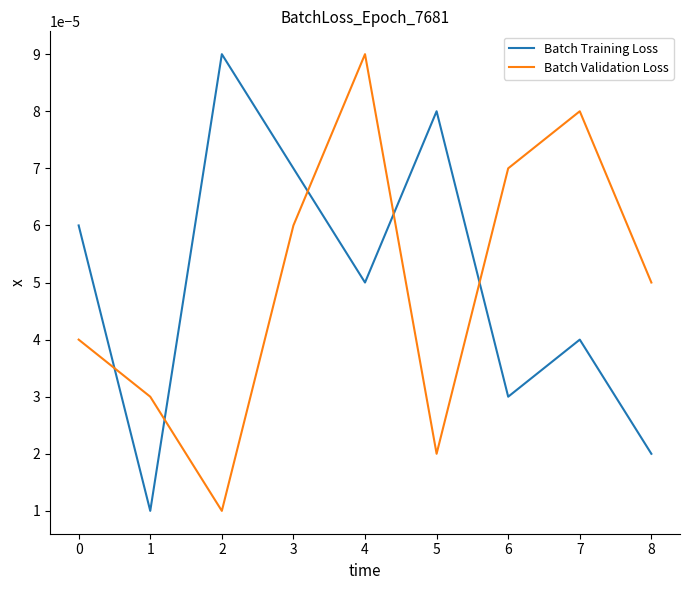

Which series changed the most between 2 and 8?

Batch Training Loss